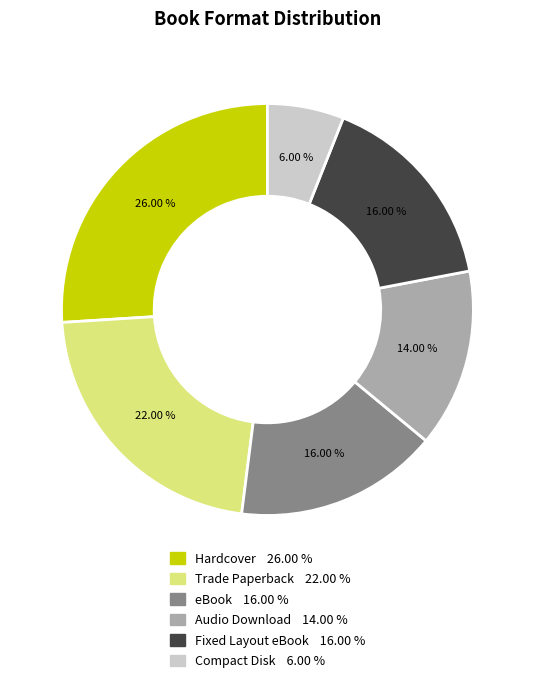

What portion of the pie excludes Audio Download?

86.0%